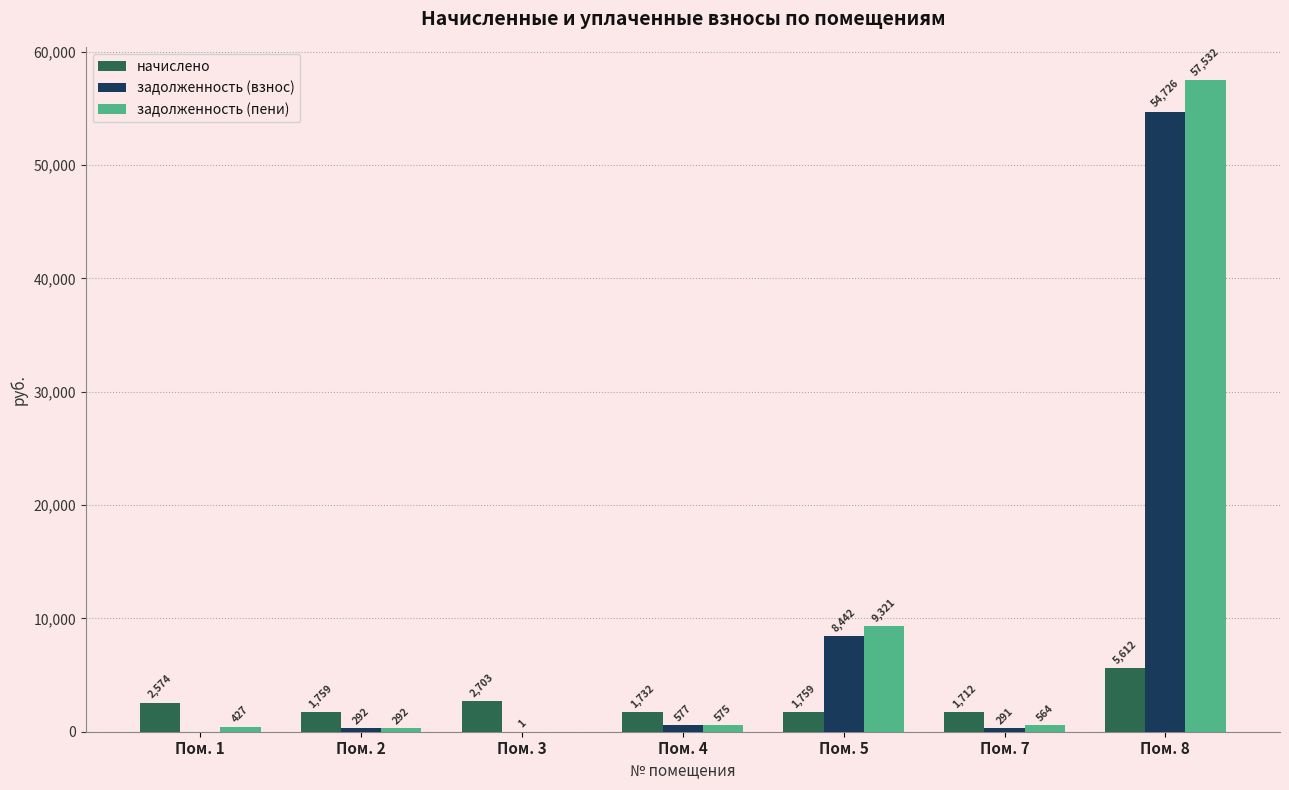

Which series changed the most between Пом. 1 and Пом. 8?

задолженность (пени)